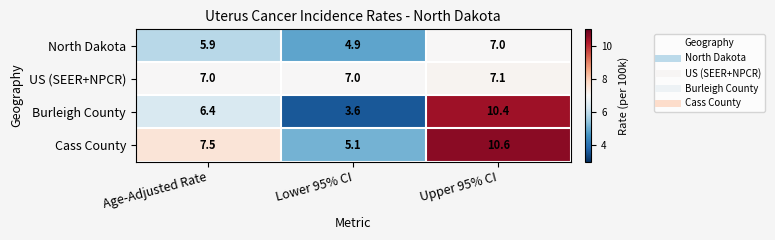

Which series changed the most between Lower 95% CI and Upper 95% CI?

Burleigh County